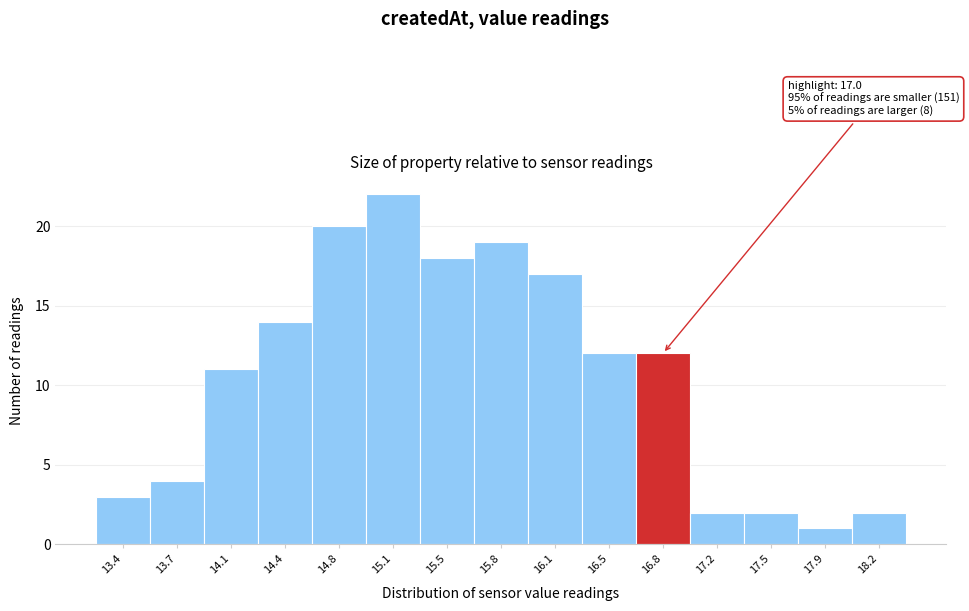

Over which range of the x-axis is the bar tallest?

14.95 to 15.30